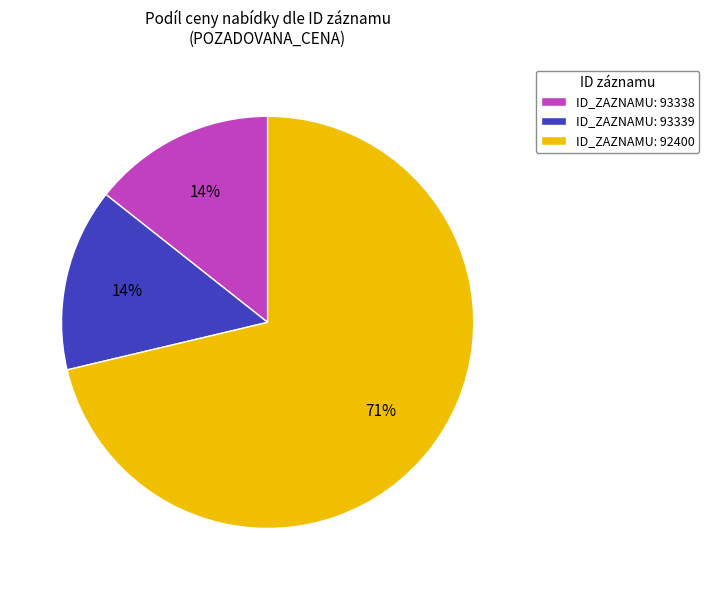

Is there any slice that represents more than half of the pie?

Yes